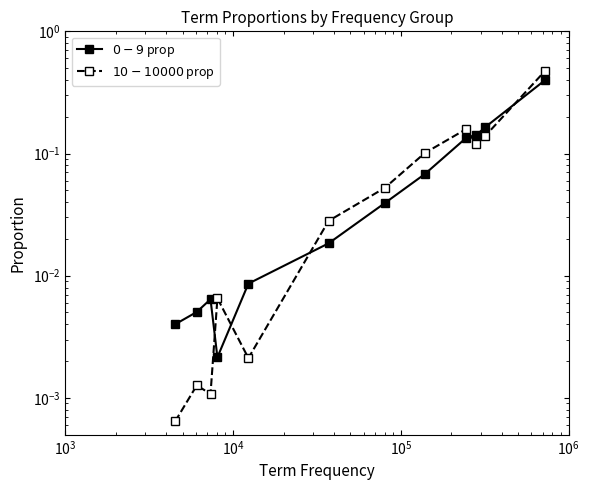

At which label does $0-9$ prop reach its minimum?

$\mathdefault{10^{4}}$